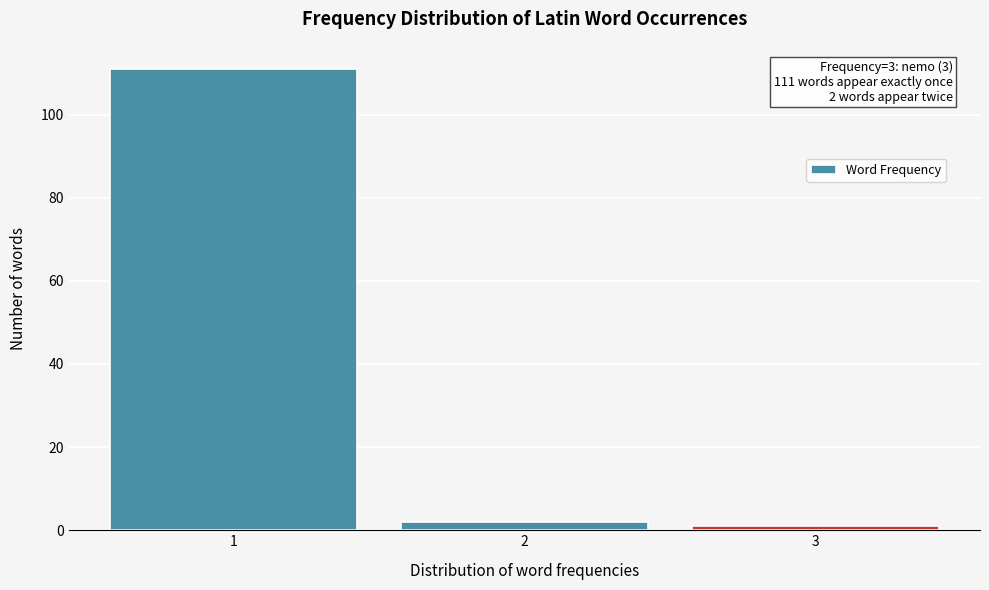

Over which range of the x-axis is the bar tallest?

0.5 to 1.5